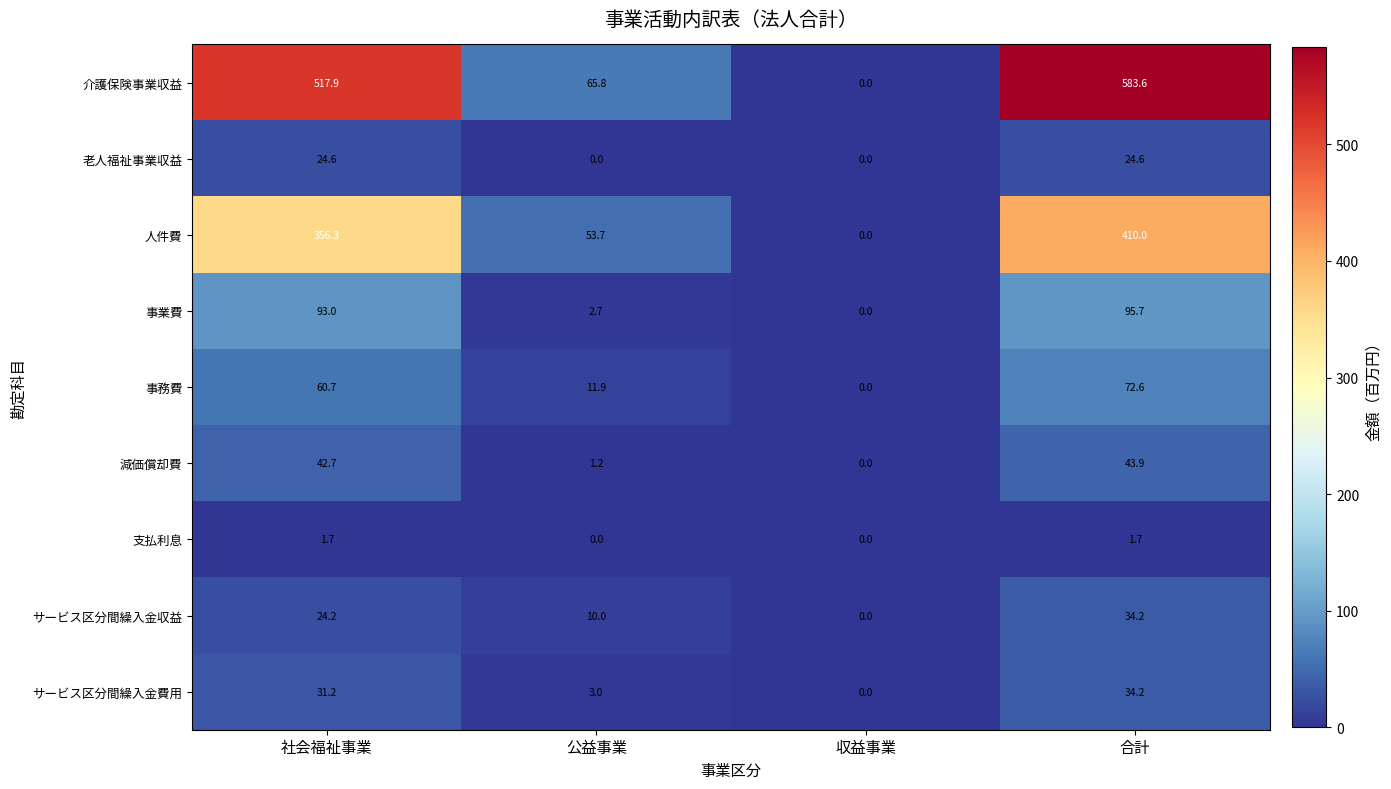

What is the difference between the maximum and minimum values in the 減価償却費 series?

43.9